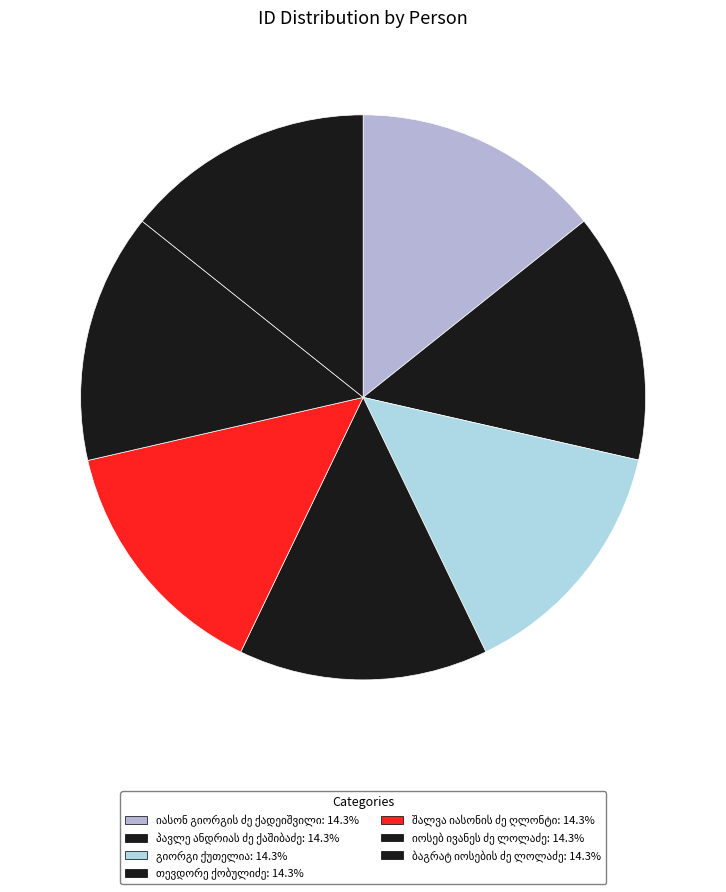

What percentage is NOT represented by პავლე ანდრიას ძე ქაშიბაძე?

85.7%